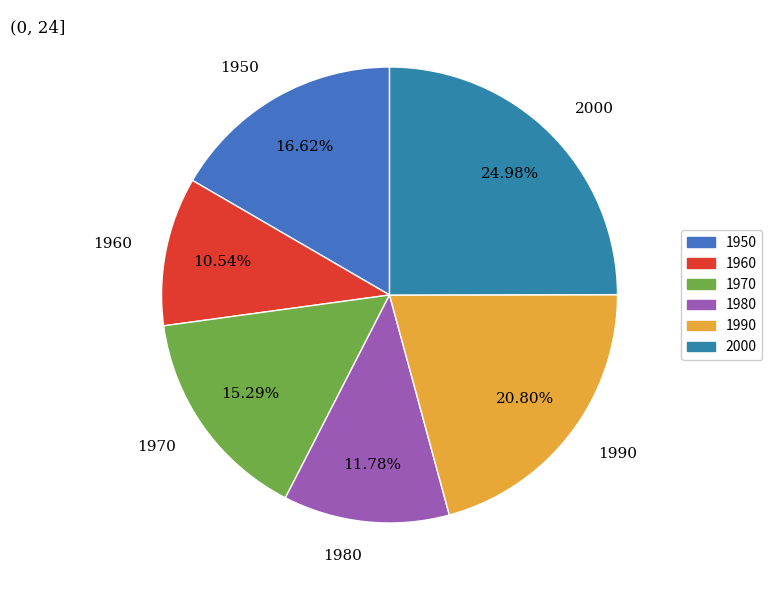

Count the number of slices in the pie.

6